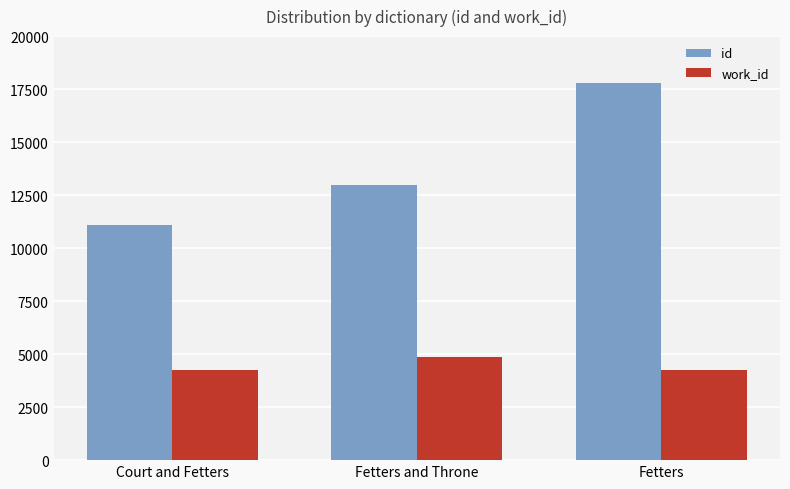

At which label is id closest to 14446?

Fetters and Throne